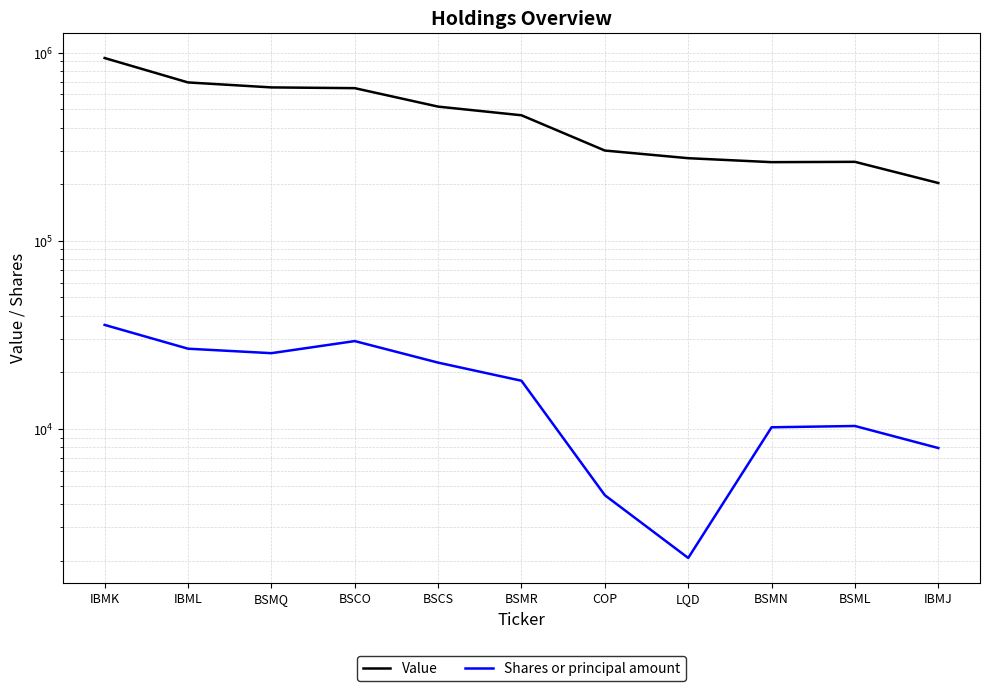

What is the value of the Shares or principal amount point at the 10th from the left?

10377